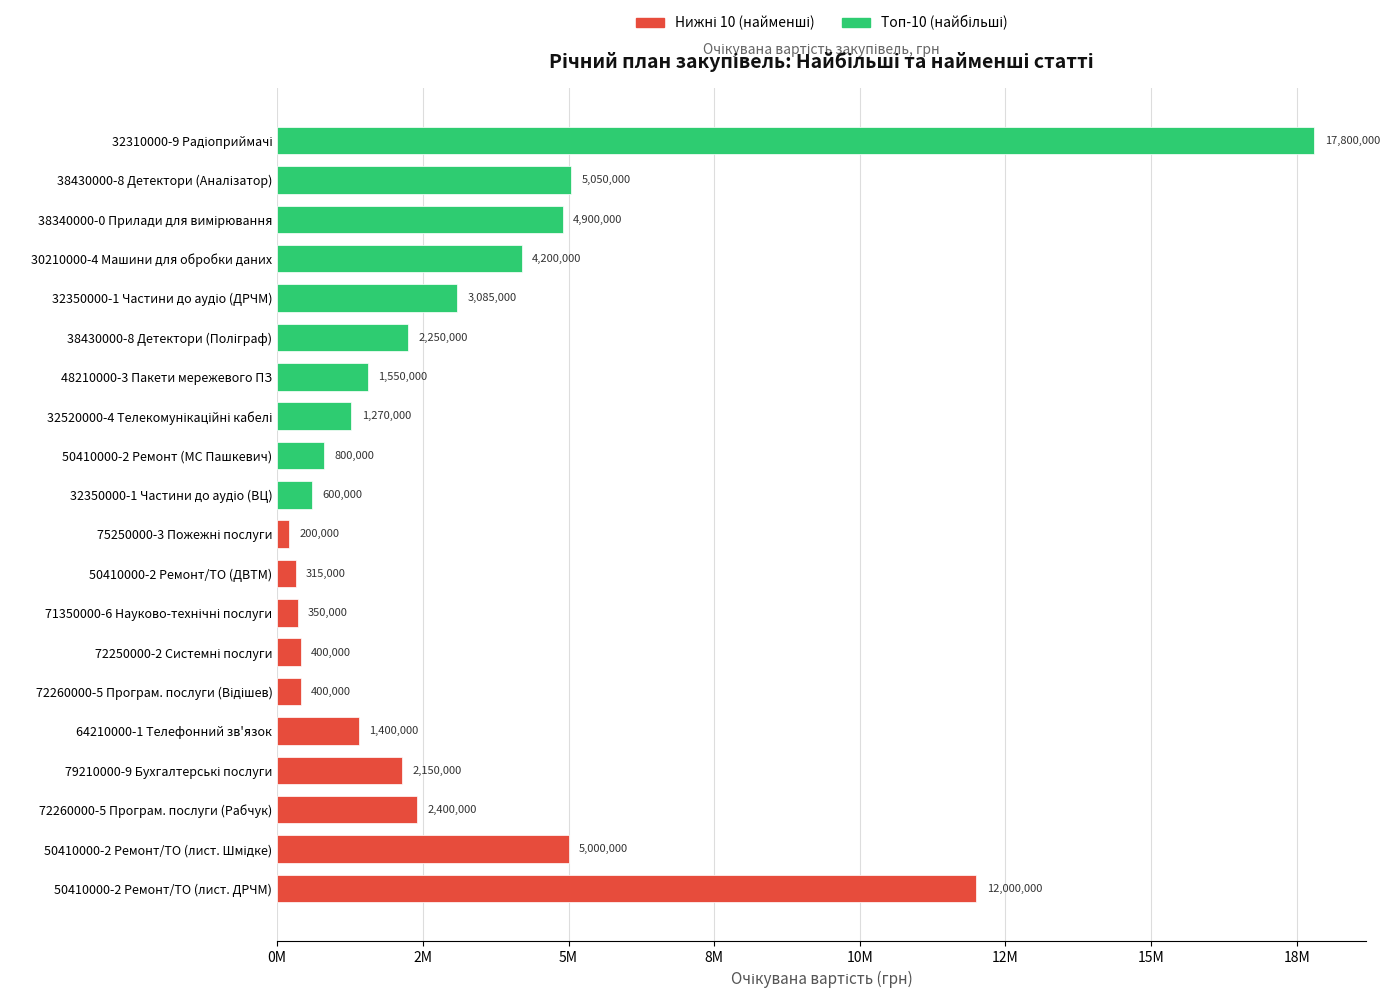

Does the chart contain any negative values?

No